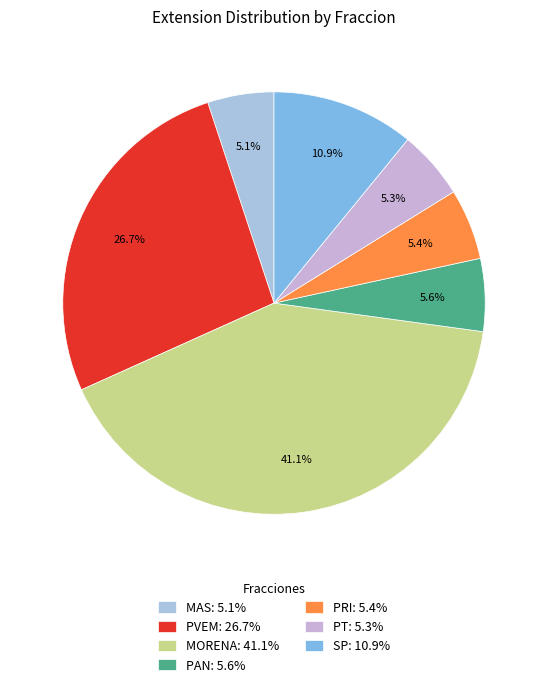

Which category has the smallest portion of the pie?

MAS